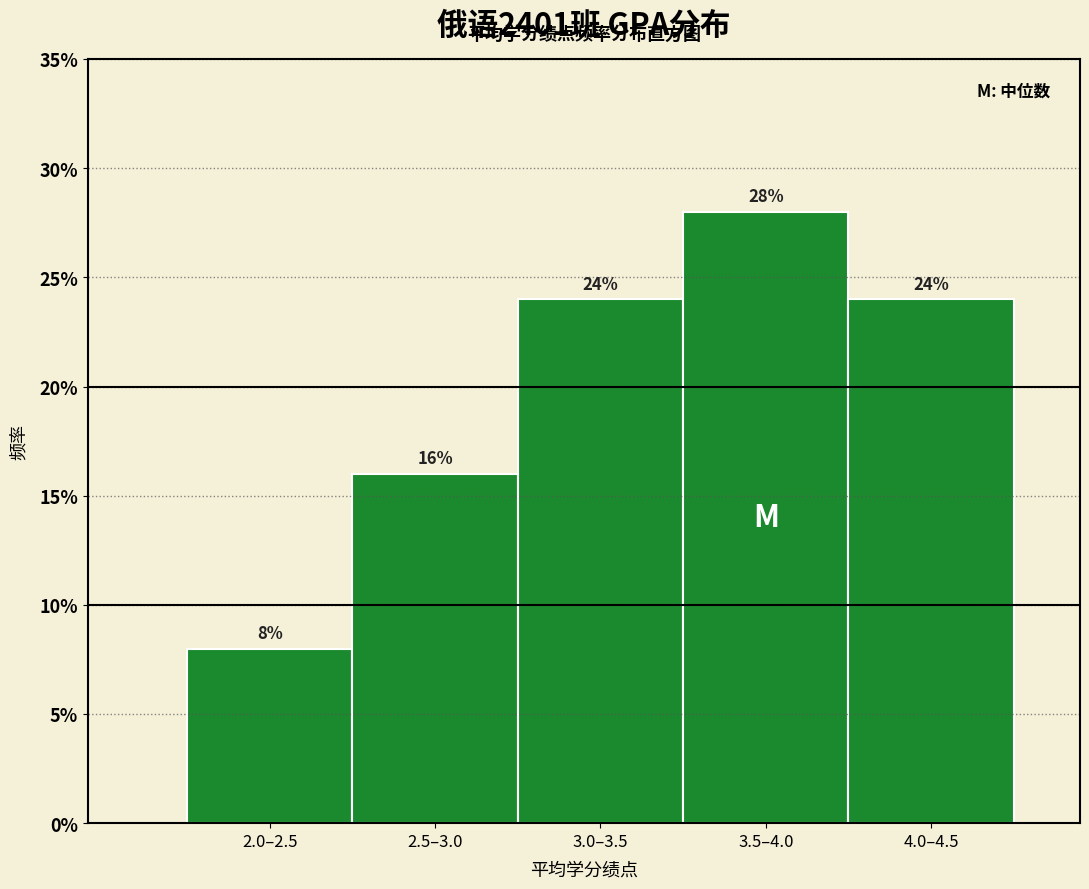

Reading left to right, what are all the values shown in this chart?

8.0	16.0	24.0	28.0	24.0